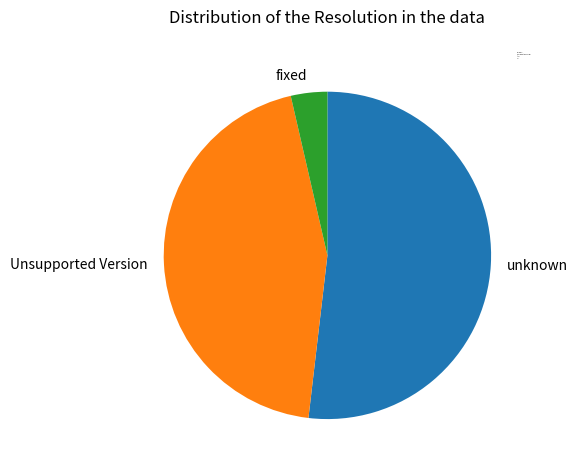

Does Unsupported Version represent more than half of the total?

No